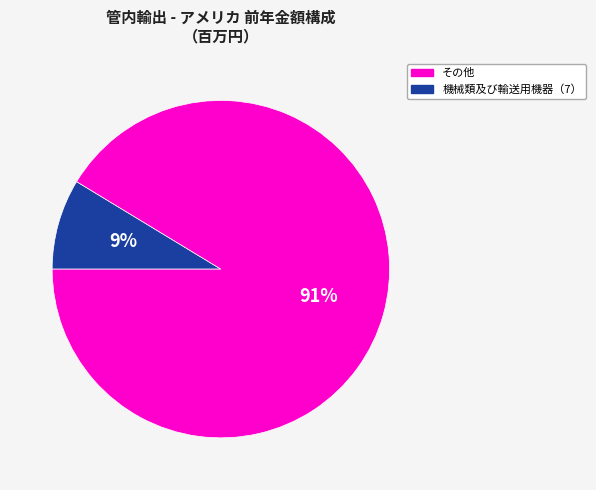

To the nearest percent, what is the average slice percentage?

50%